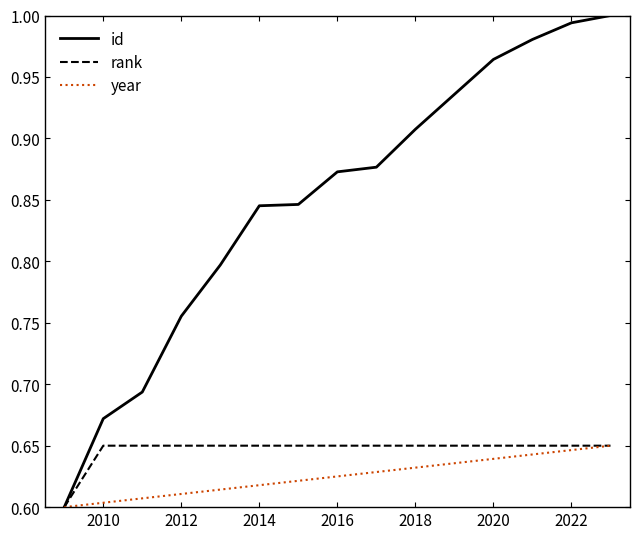

At how many categories does at least one series exceed 0?

14